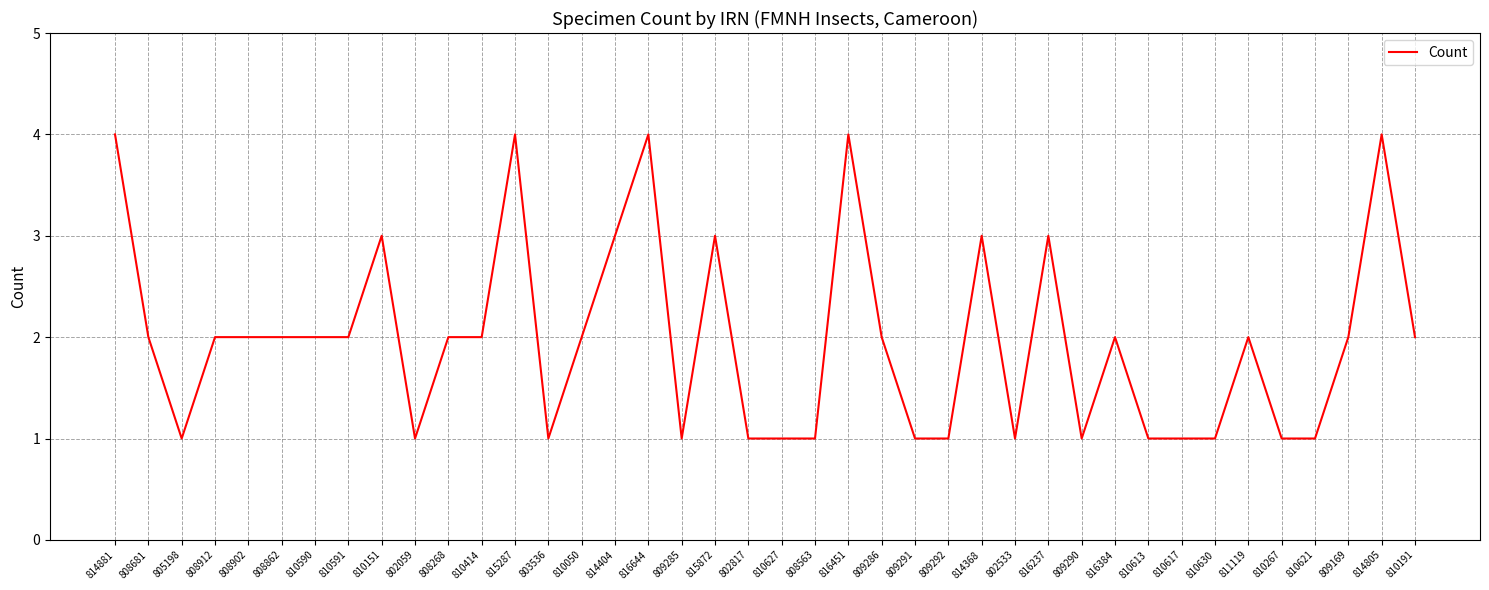

Count the values in the range 1 to 3.

35